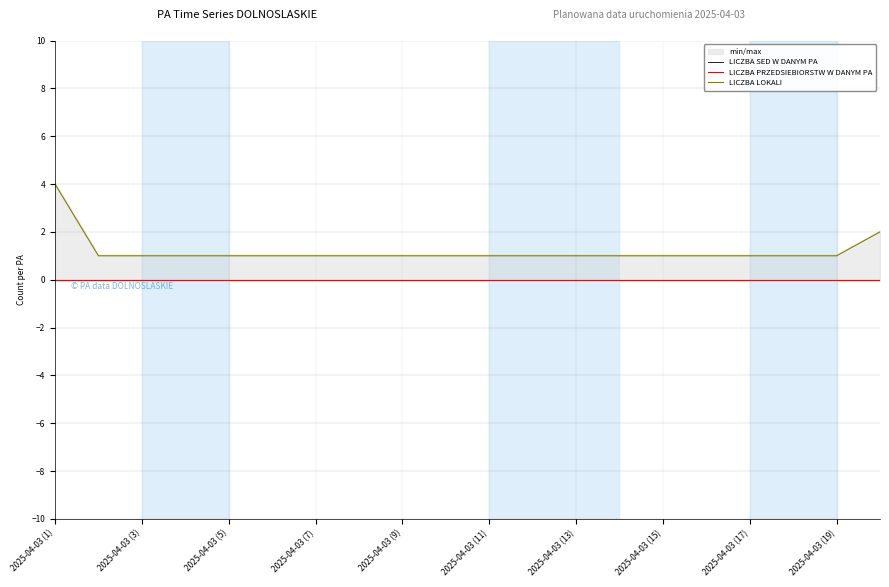

Which series changed the most between 2025-04-03 (5) and 2025-04-03 (9)?

LICZBA SED W DANYM PA